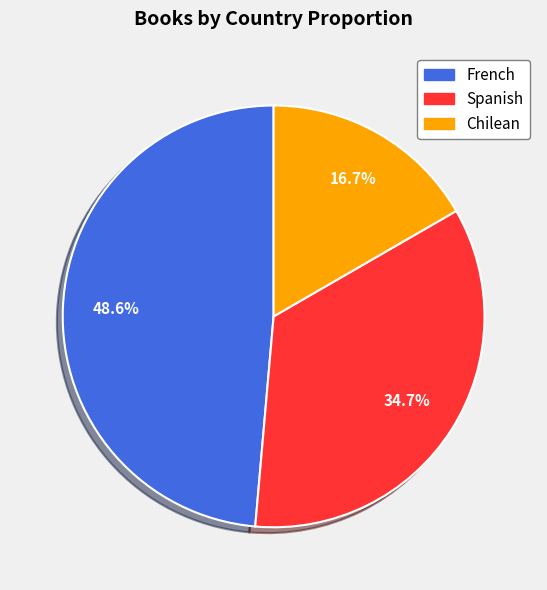

True or false: Chilean accounts for 31% of the total.

False